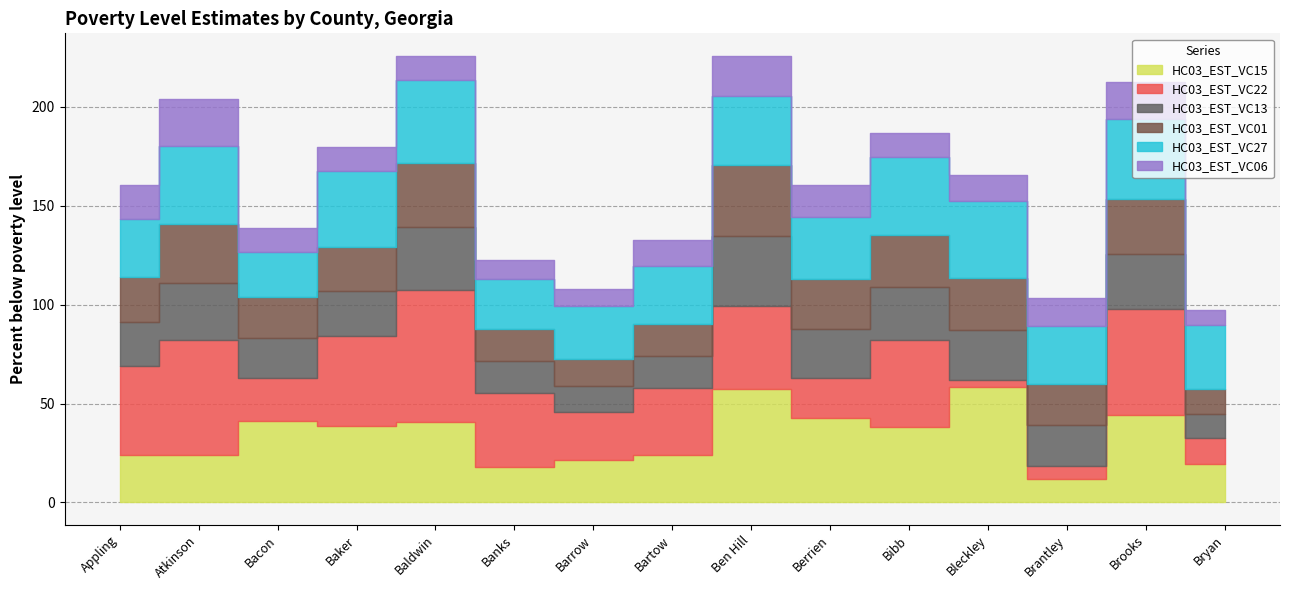

Which has a higher value, Banks or Bartow?

Bartow